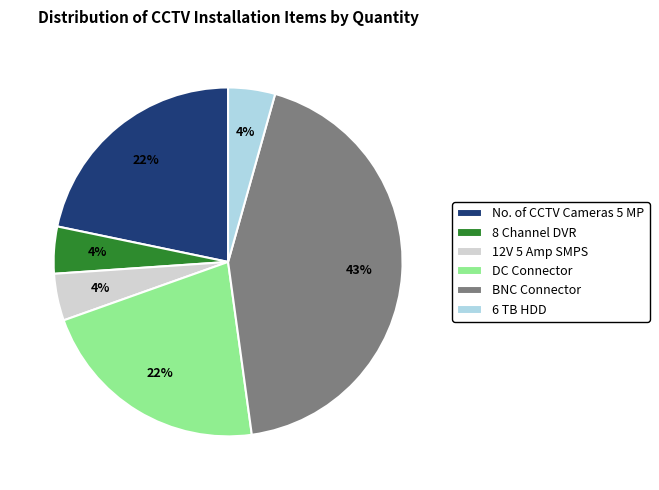

Does BNC Connector represent more than half of the total?

No